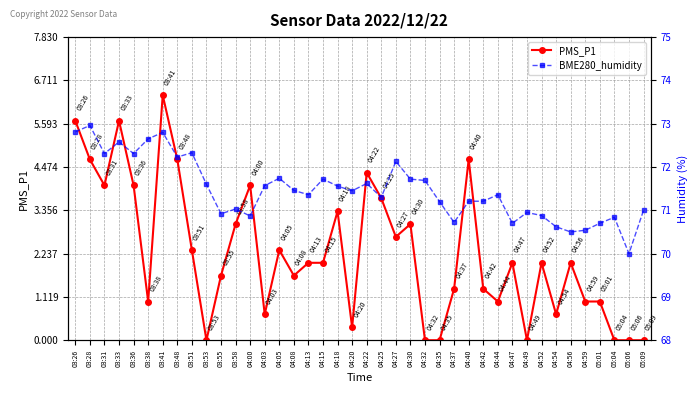

True or false: PMS_P1 has more than 1 interior local peaks.

True